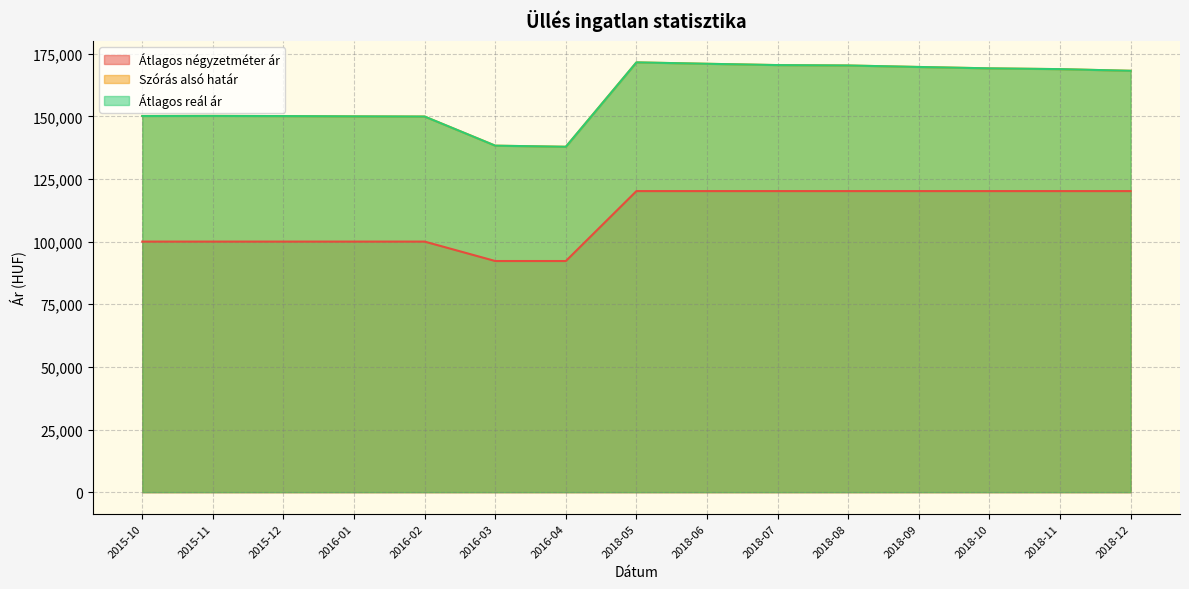

Which series has the largest total across all categories?

Szórás alsó határ